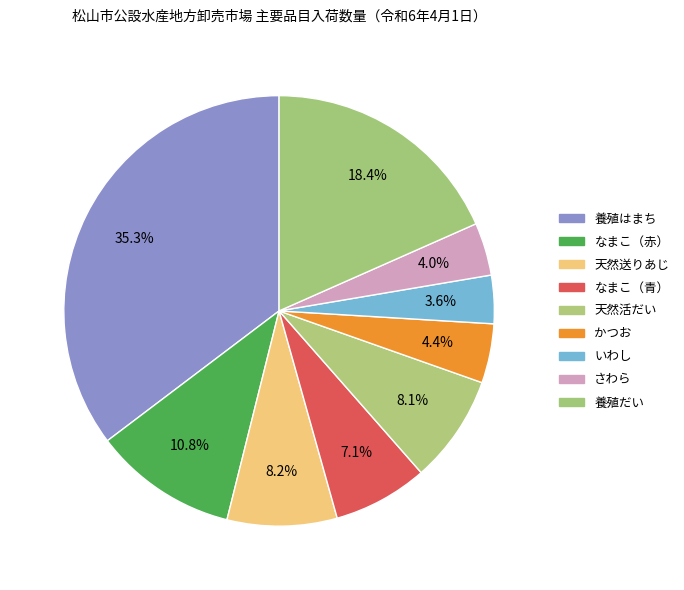

To the nearest percent, what is the average slice percentage?

11%